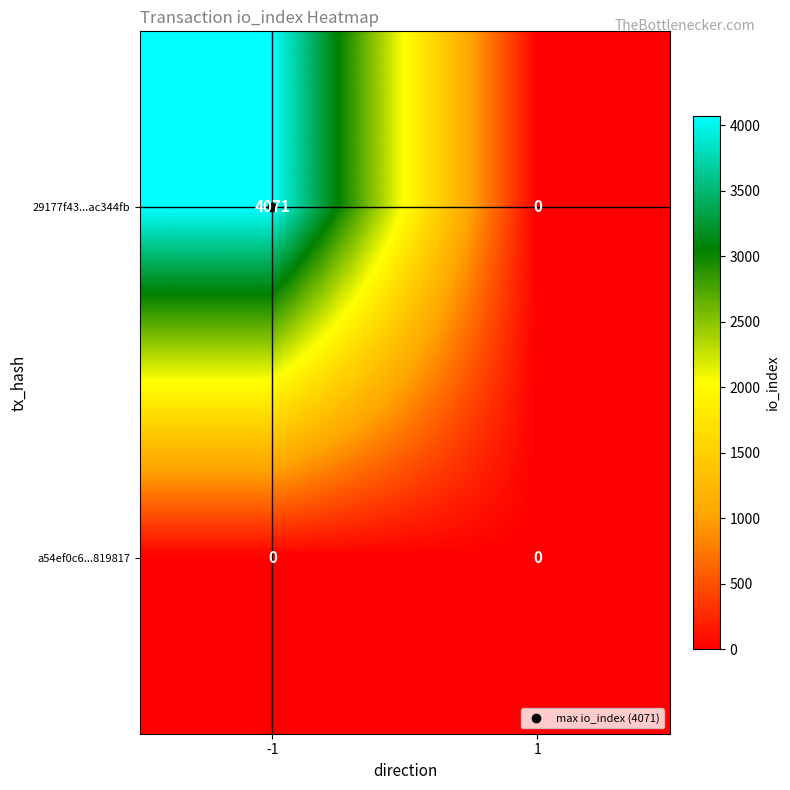

Rank the series by their average value, from highest to lowest.

29177f43...ac344fb, a54ef0c6...819817